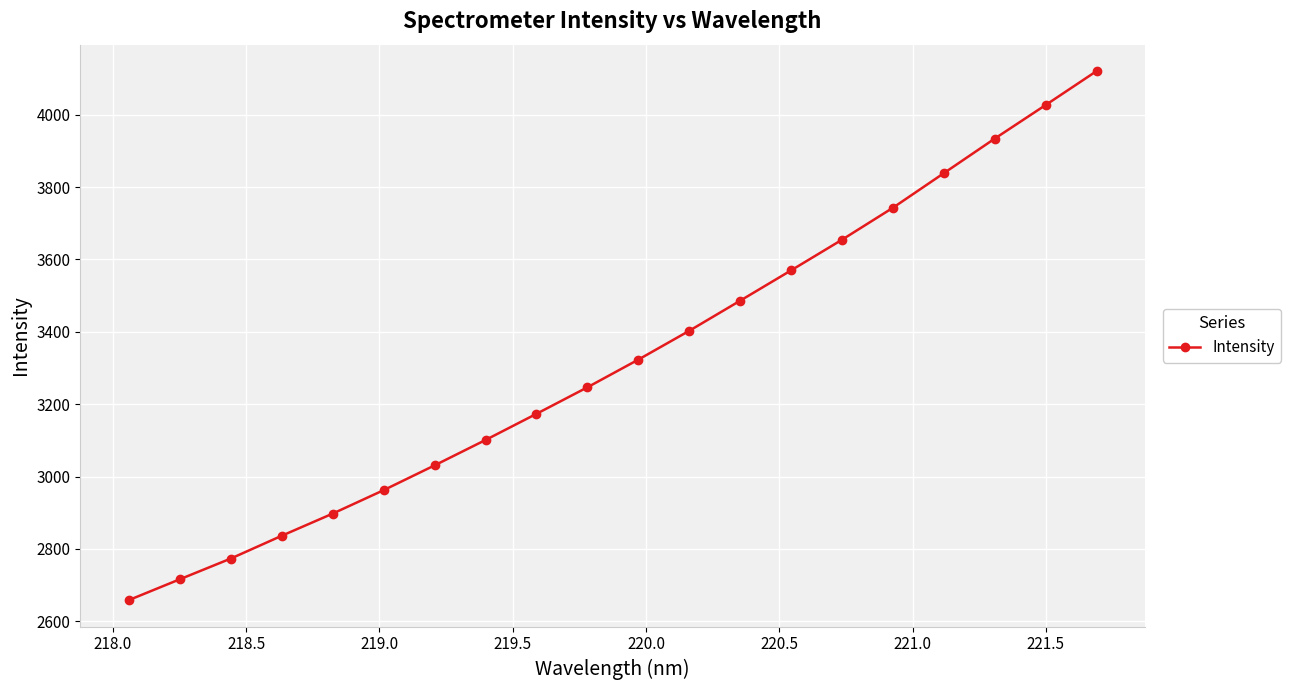

What is the value of the 18th point from the left?

3933.7